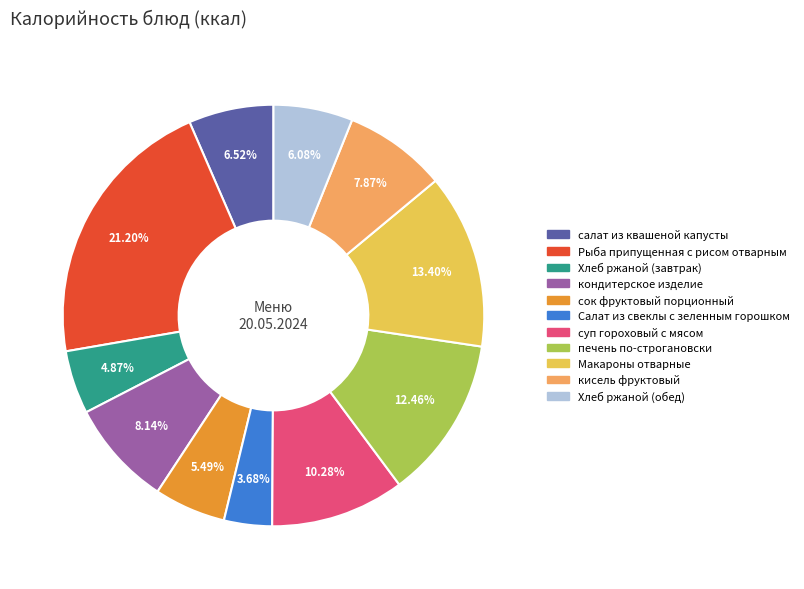

Is it true that печень по-строгановски is 12% of the pie?

True